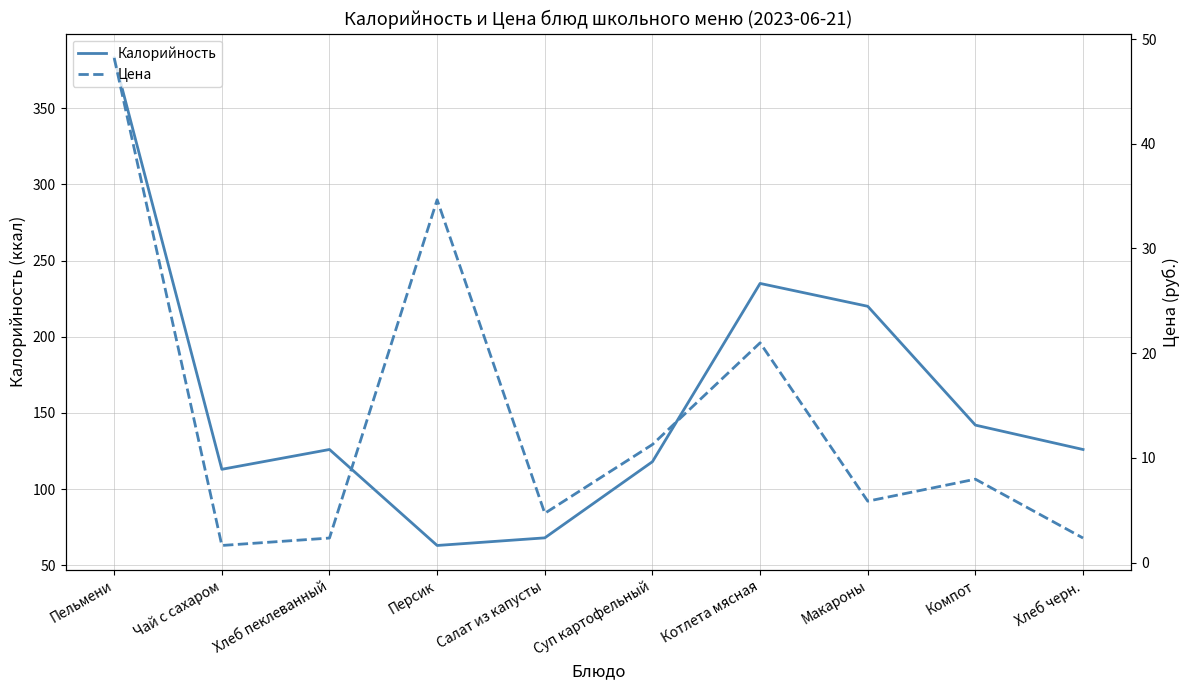

At how many categories does at least one series exceed 320?

1